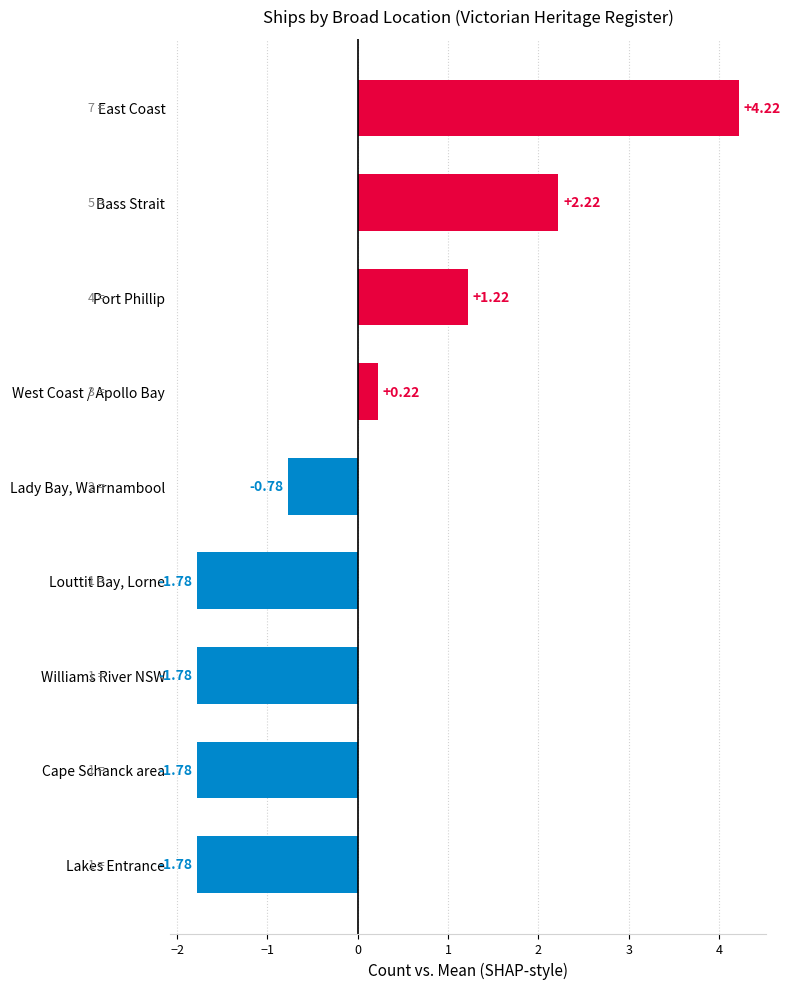

What is the change in value from Williams River NSW to West Coast / Apollo Bay?

+2.0